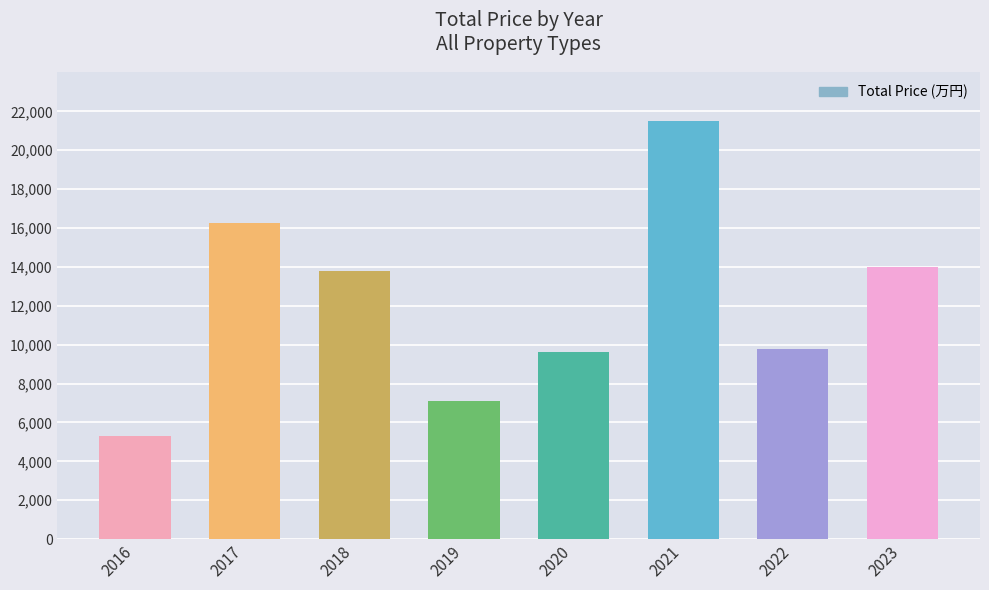

What is the value of the 5th bar from the left?

9600